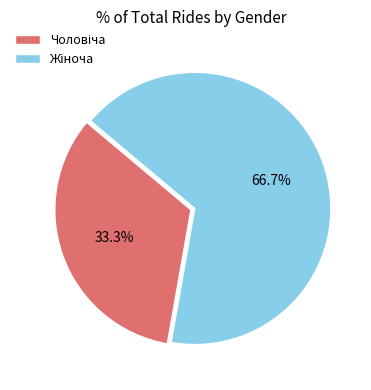

How many slices are in this pie chart?

2